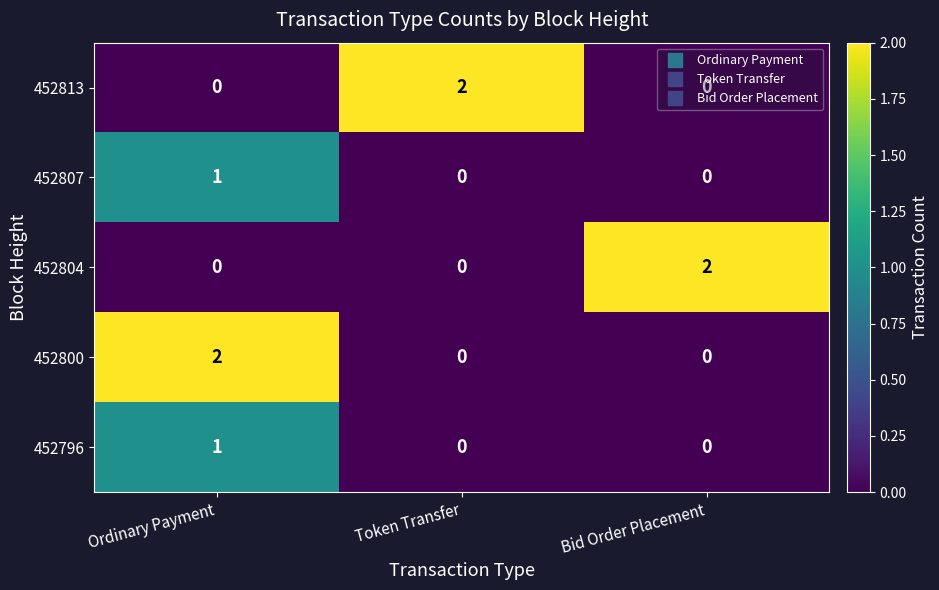

At which category is the sum across all series the highest?

Ordinary Payment